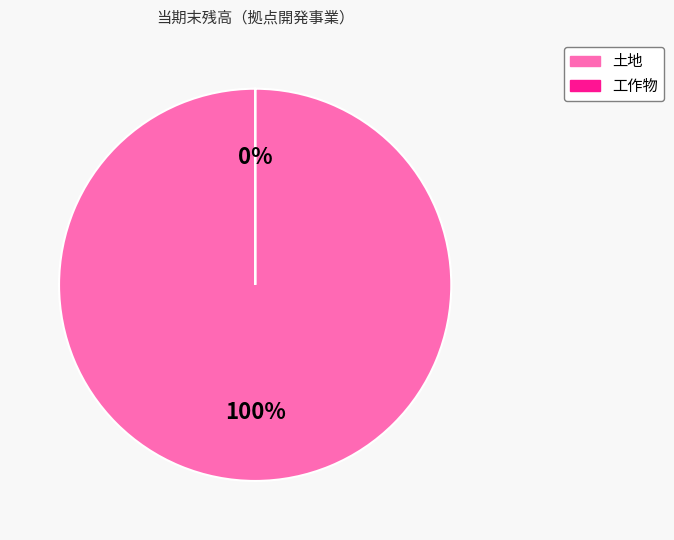

How many segments does this pie chart have?

2